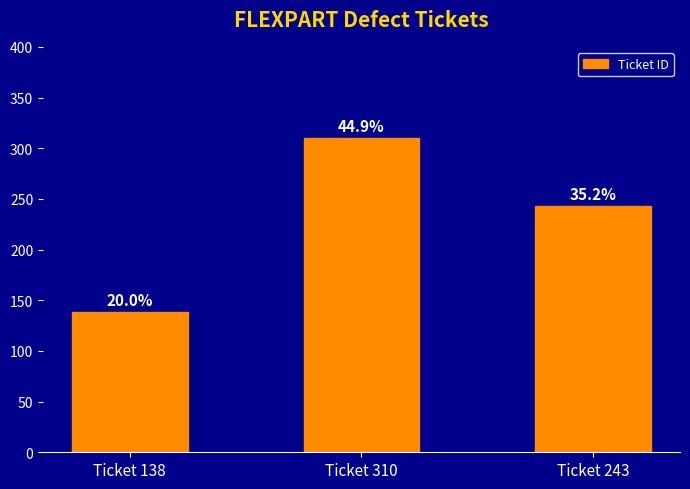

How many bars are there in total?

3